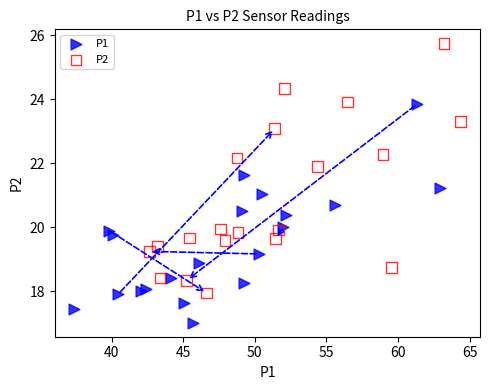

Which series has the largest Y range (max minus min)?

P2